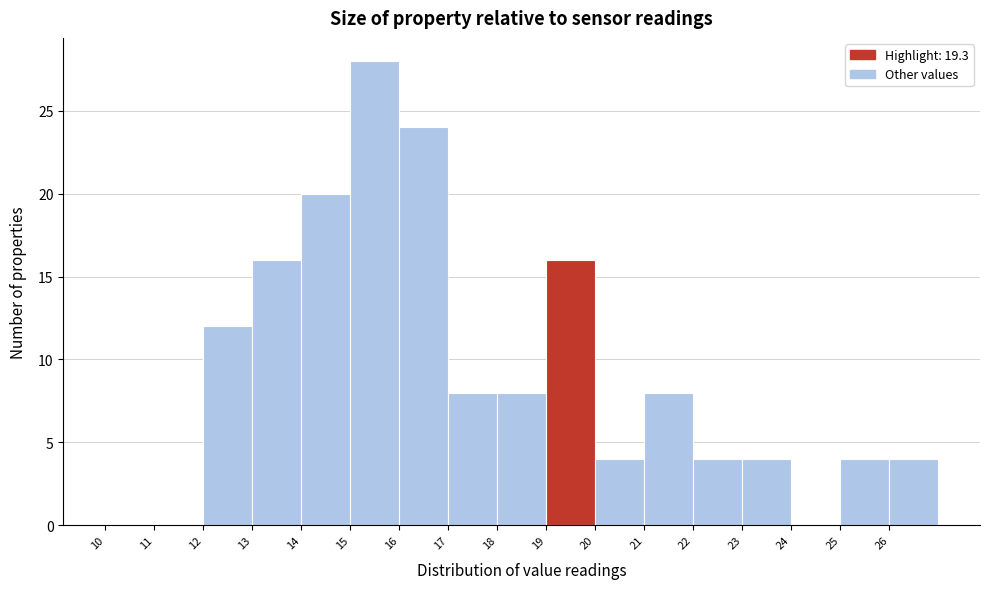

Reading left to right, list every bar in this chart as the range it spans on the x-axis followed by its height. The values are not printed on the chart, so give them approximately, as read against the axis.

10 to 11: 0
11 to 12: 0
12 to 13: 12
13 to 14: 16
14 to 15: 20
15 to 16: 28
16 to 17: 24
17 to 18: 8
18 to 19: 8
19 to 20: 16
20 to 21: 4
21 to 22: 8
22 to 23: 4
23 to 24: 4
24 to 25: 0
25 to 26: 4
26 to 27: 4